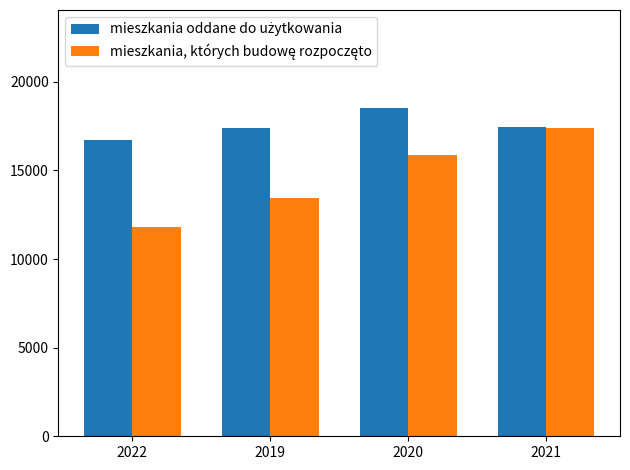

Which label corresponds to the smallest value in the chart?

2022